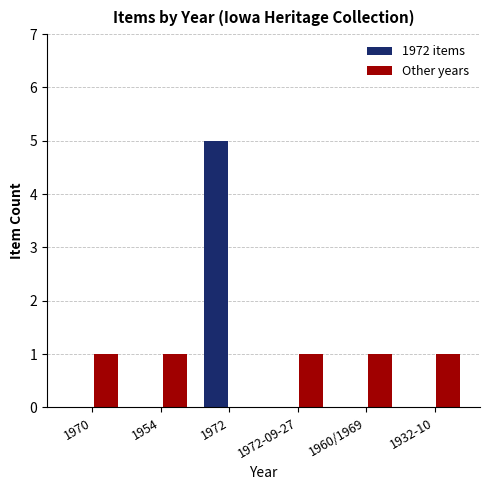

What is the sum of all Other years values?

5